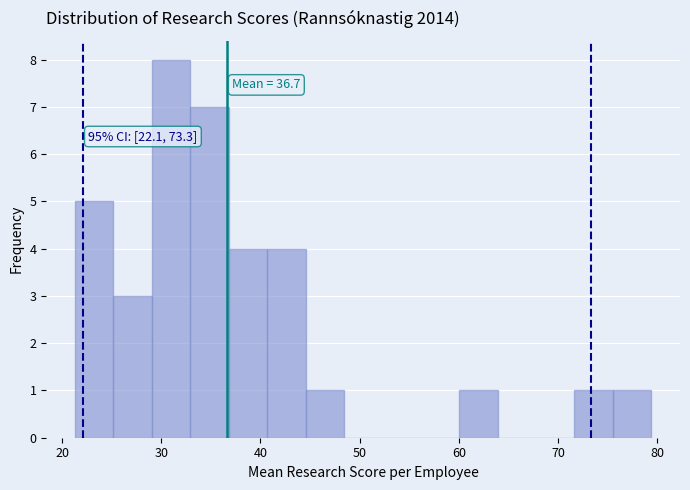

Read against the x-axis, roughly where is the centre of the tallest bar?

31